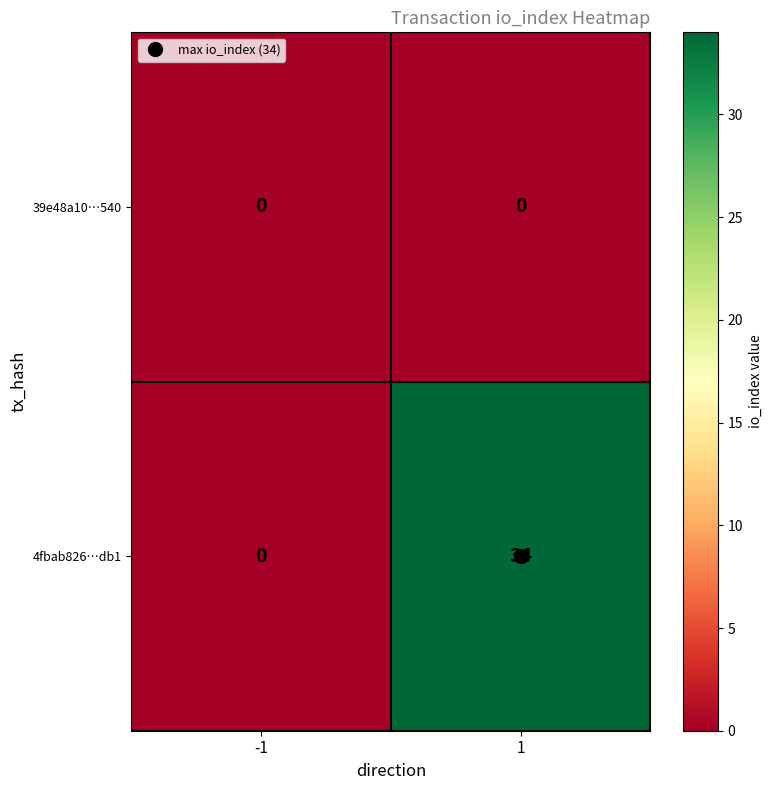

The 4fbab826…db1 series shows -15 at -1. True or false?

False